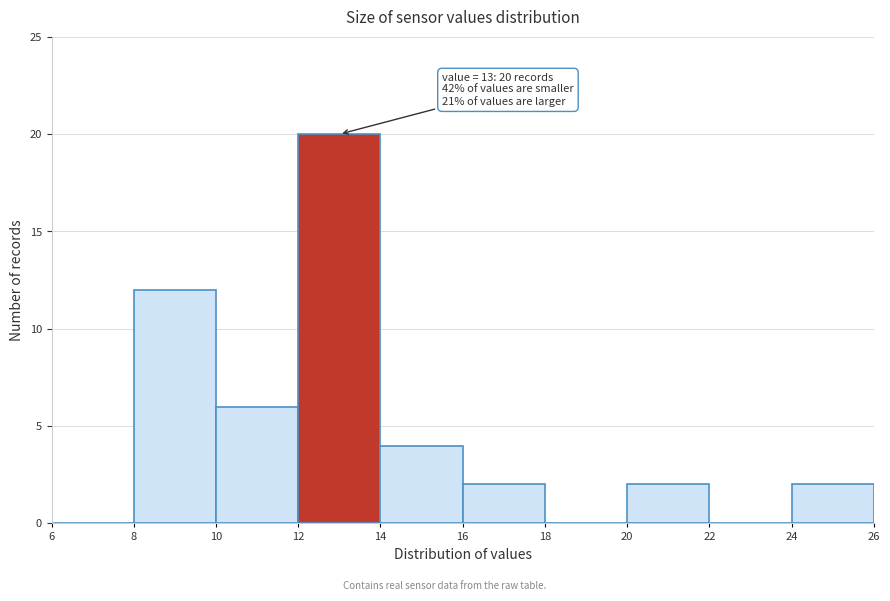

Over which range of the x-axis is the bar tallest?

12 to 14